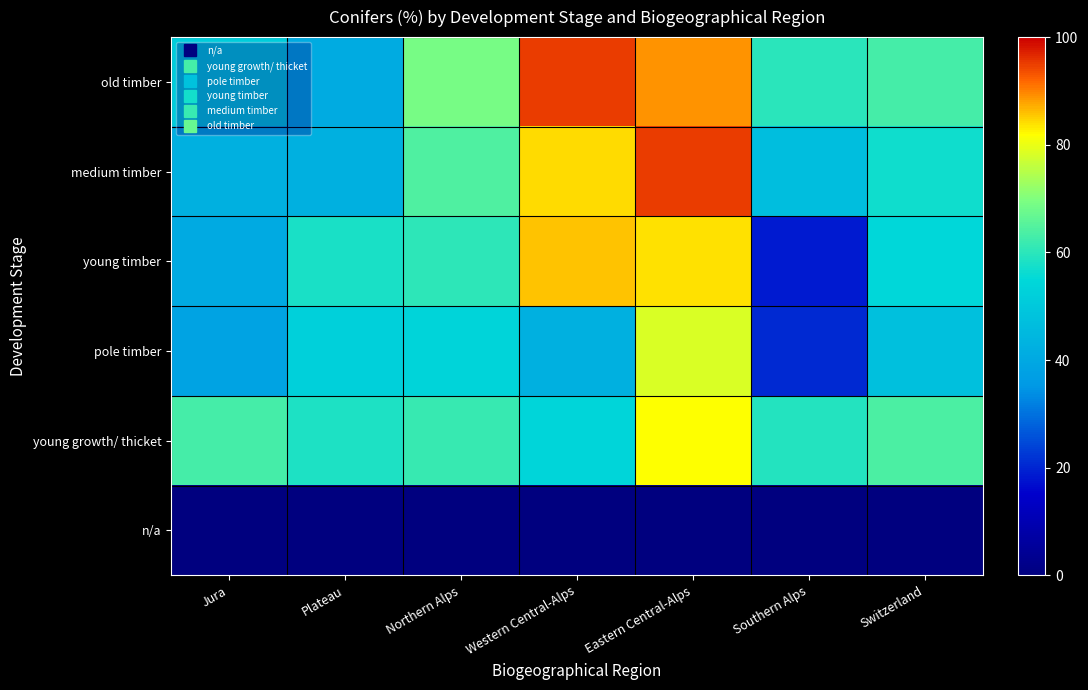

Count the number of data series in this chart.

6